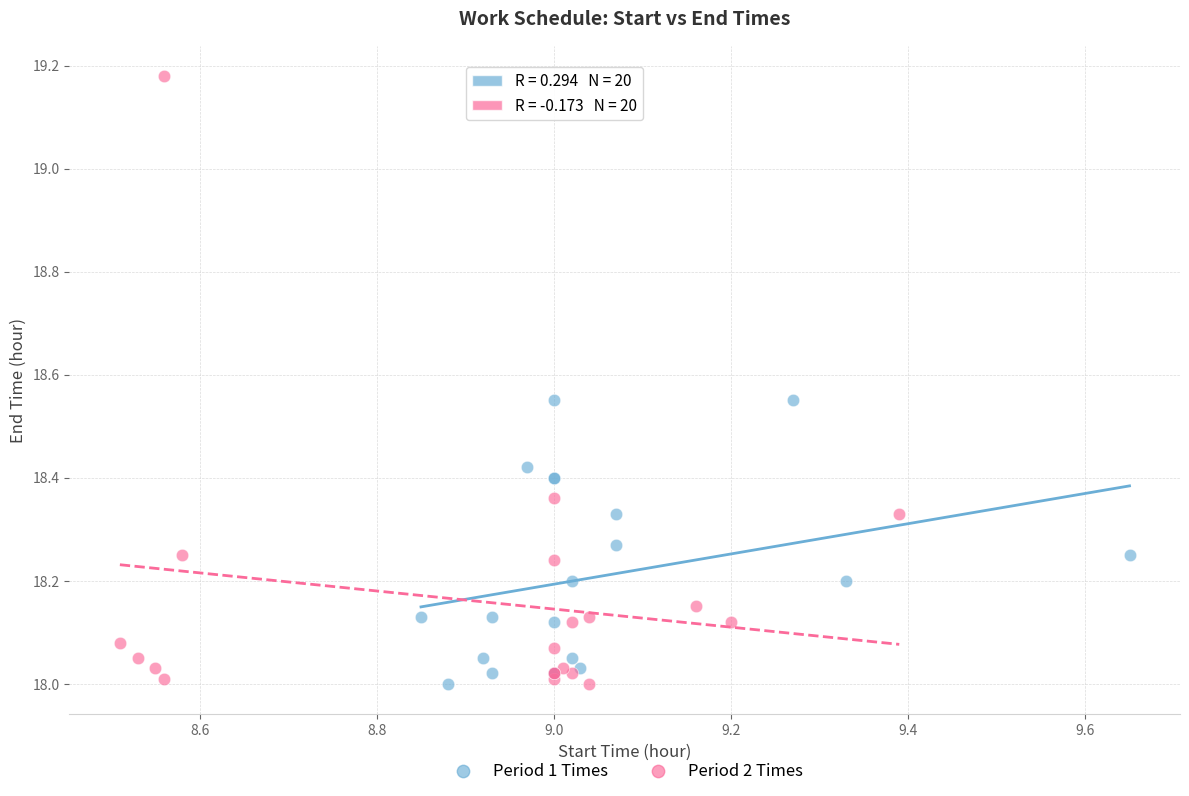

What are all the series names shown in the legend?

Period 1 Times, Period 2 Times